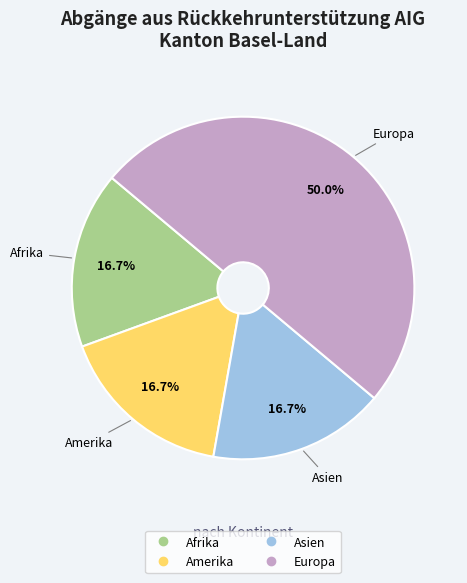

How many slices are in this pie chart?

4